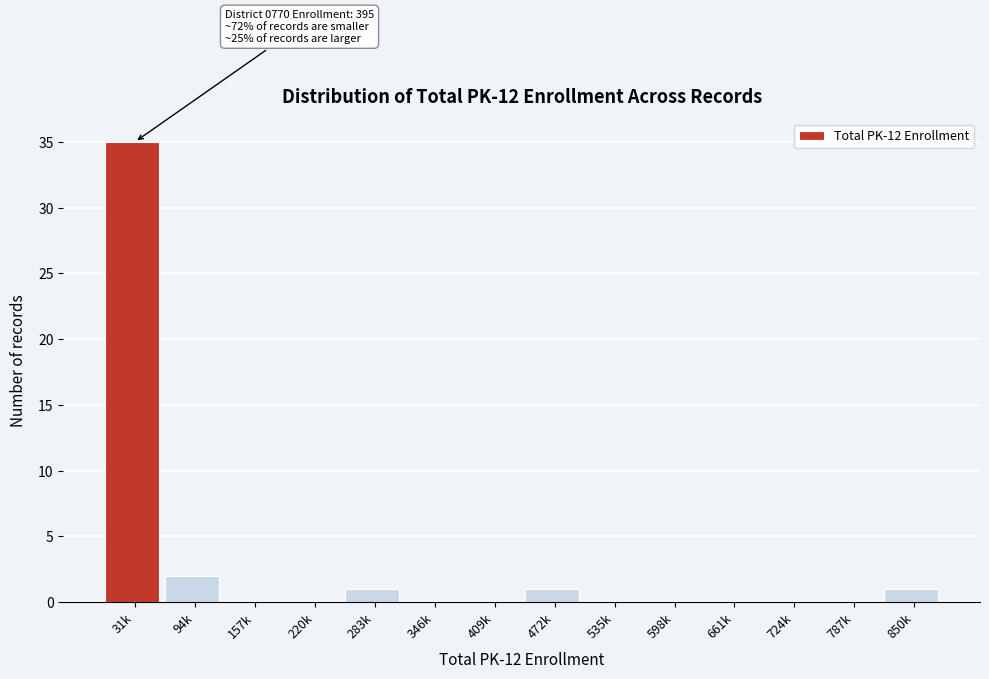

Reading right to left, transcribe all the data shown in this chart.

850k=1	787k=0	724k=0	661k=0	598k=0	535k=0	472k=1	409k=0	346k=0	283k=1	220k=0	157k=0	94k=2	31k=35